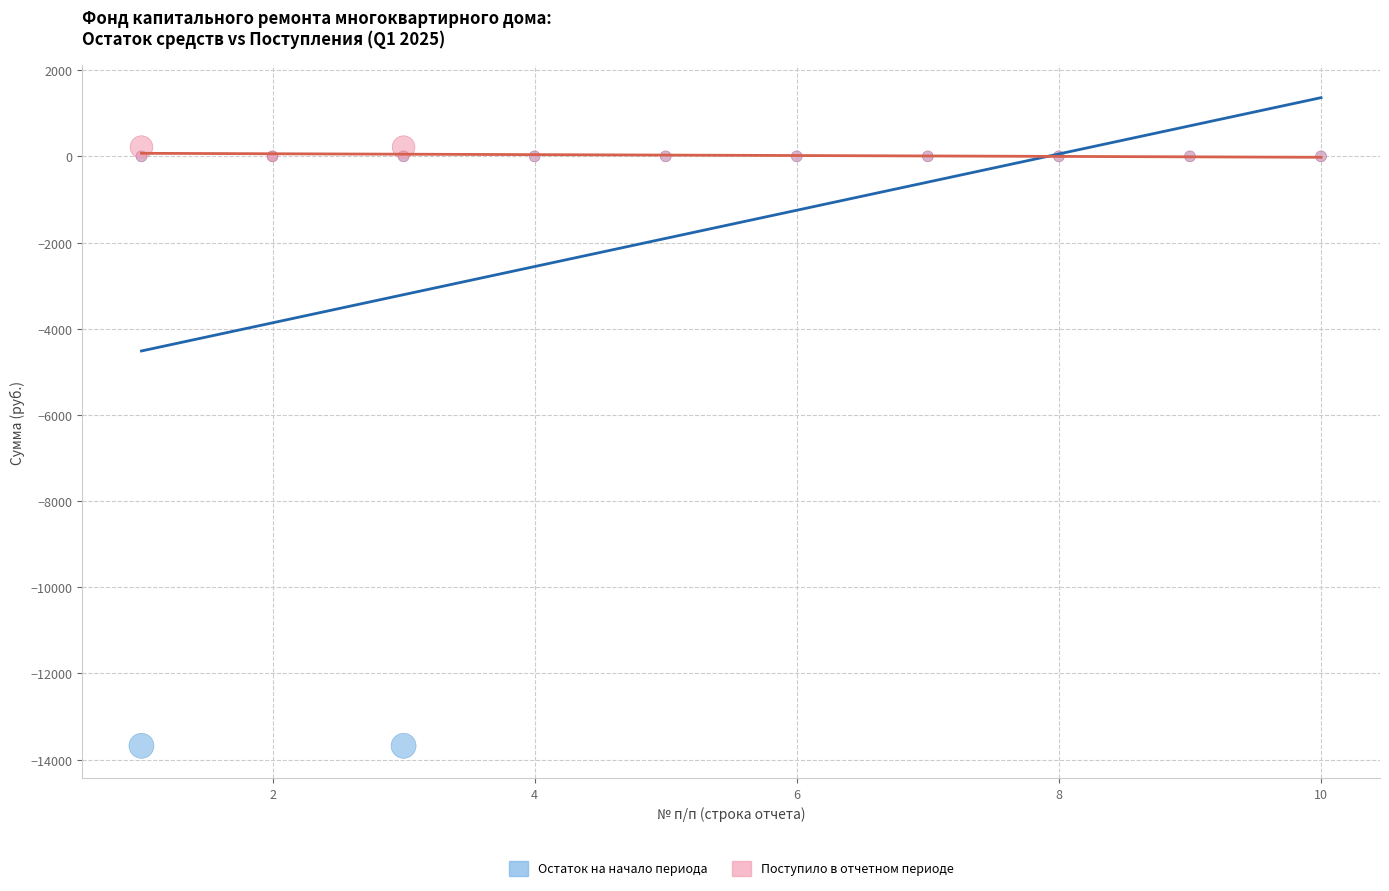

Which series reaches the maximum Y coordinate?

Поступило в отчетном периоде